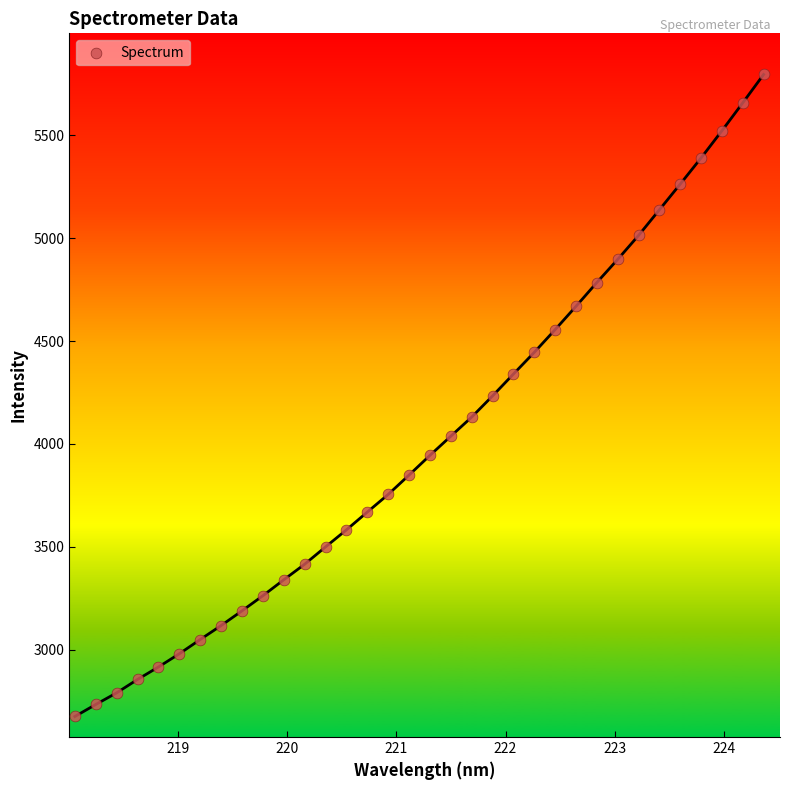

What is the range of Y values (max minus min)?

3119.7